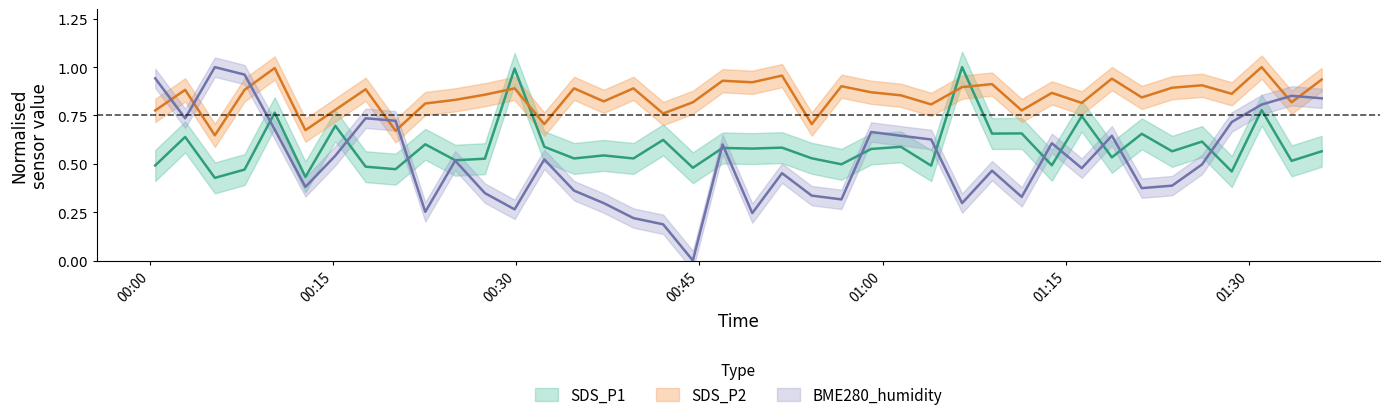

What is the average value of the BME280_humidity series?

0.5